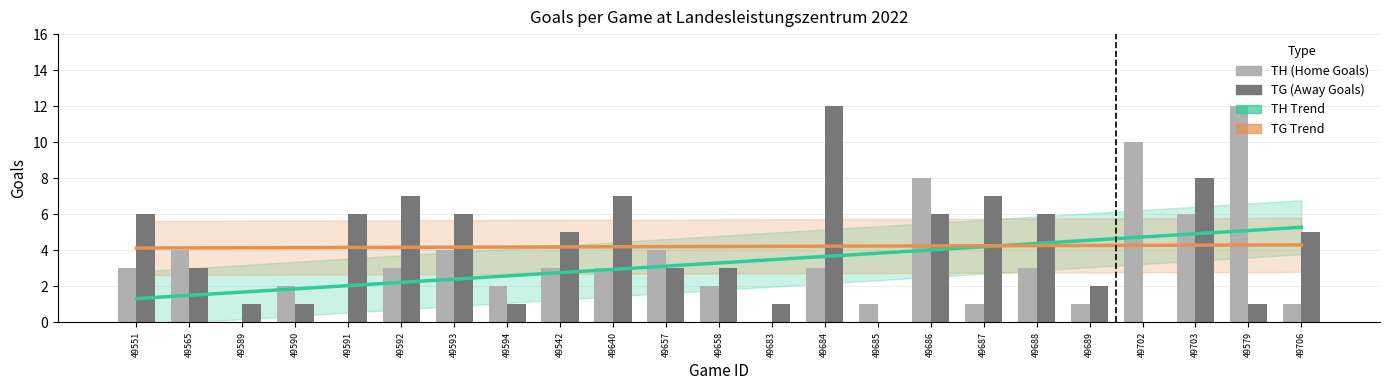

Which category has the highest value across all series?

49579